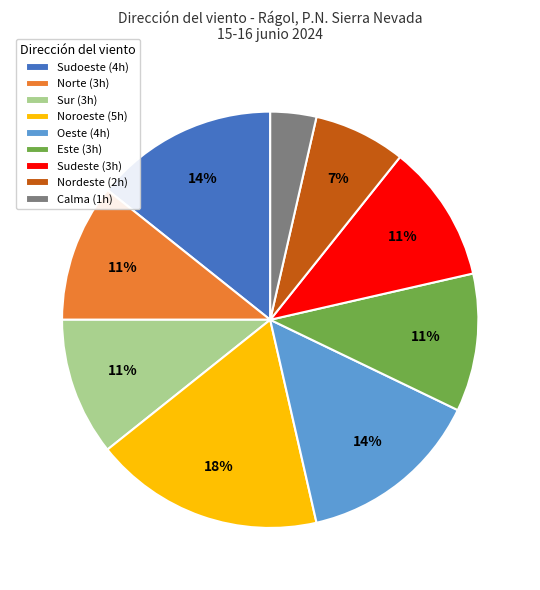

What is the smallest slice in the pie chart?

Calma (1h)